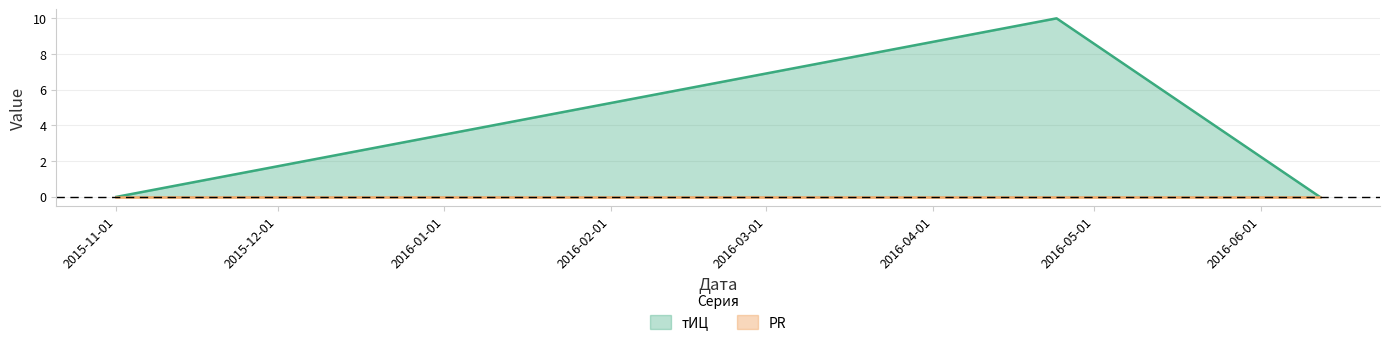

What is the label of the 2nd point from the left?

2016-04-24